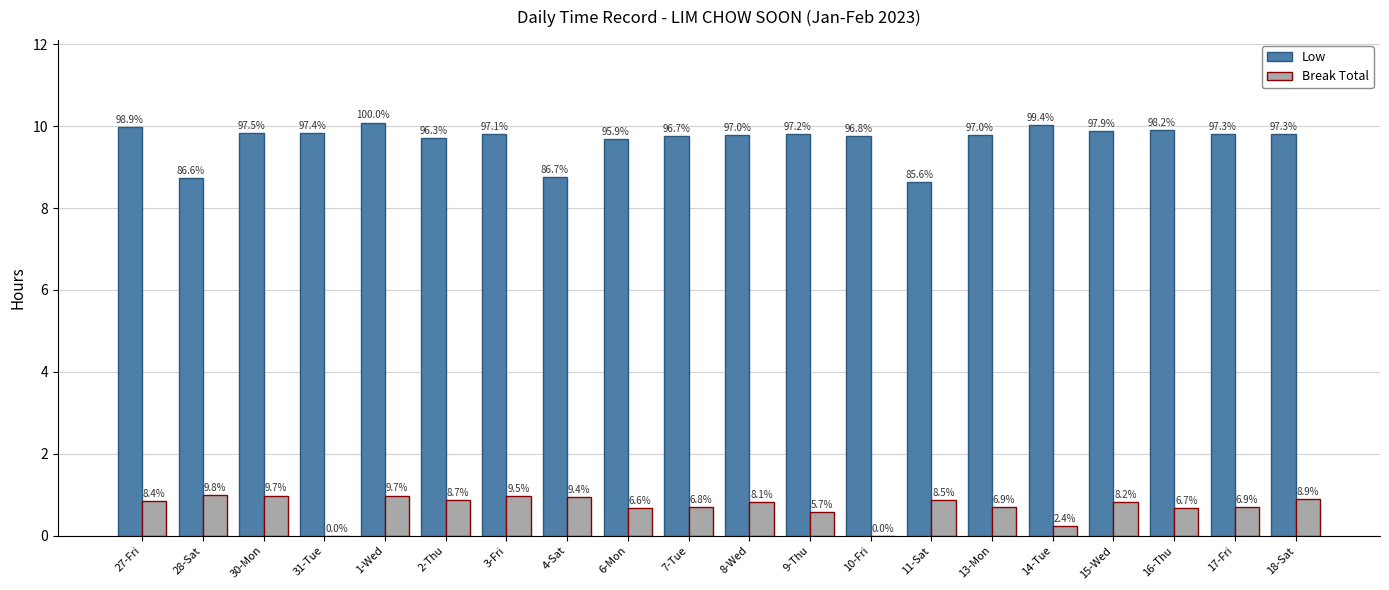

What are all the series names shown in the legend?

Low, Break Total